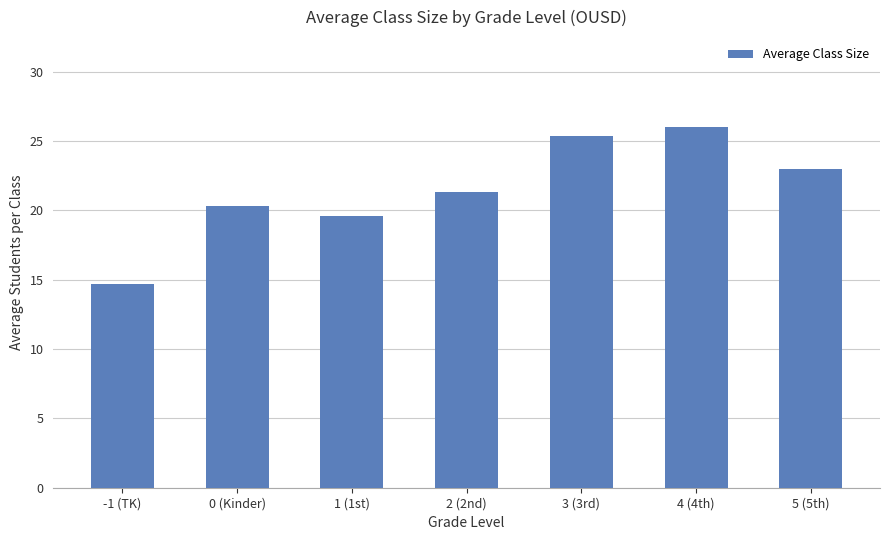

What is the average value?

21.5